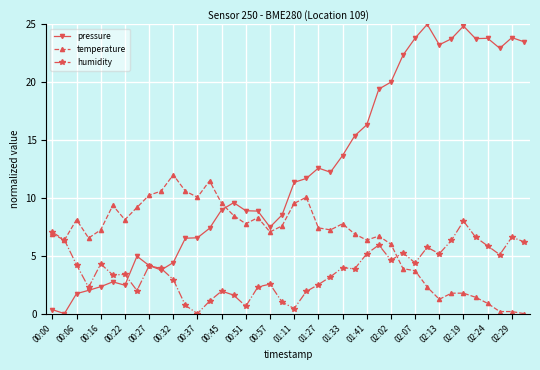

List the series in order of their peak value, lowest first.

humidity, temperature, pressure